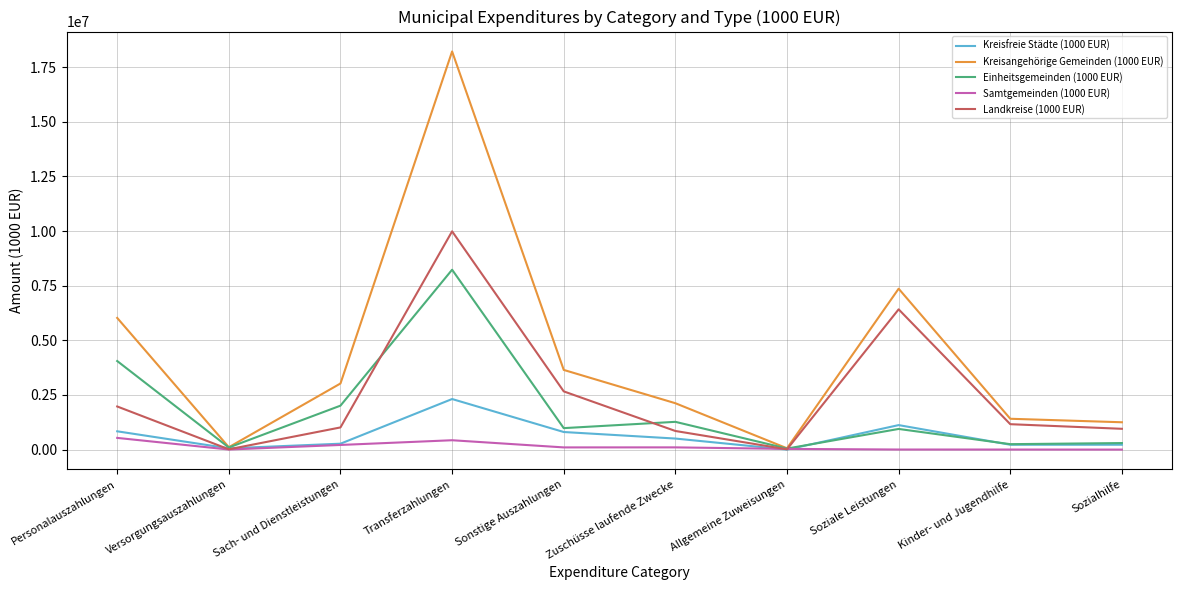

Rank the series by their maximum value, from lowest to highest.

Samtgemeinden (1000 EUR), Kreisfreie Städte (1000 EUR), Einheitsgemeinden (1000 EUR), Landkreise (1000 EUR), Kreisangehörige Gemeinden (1000 EUR)